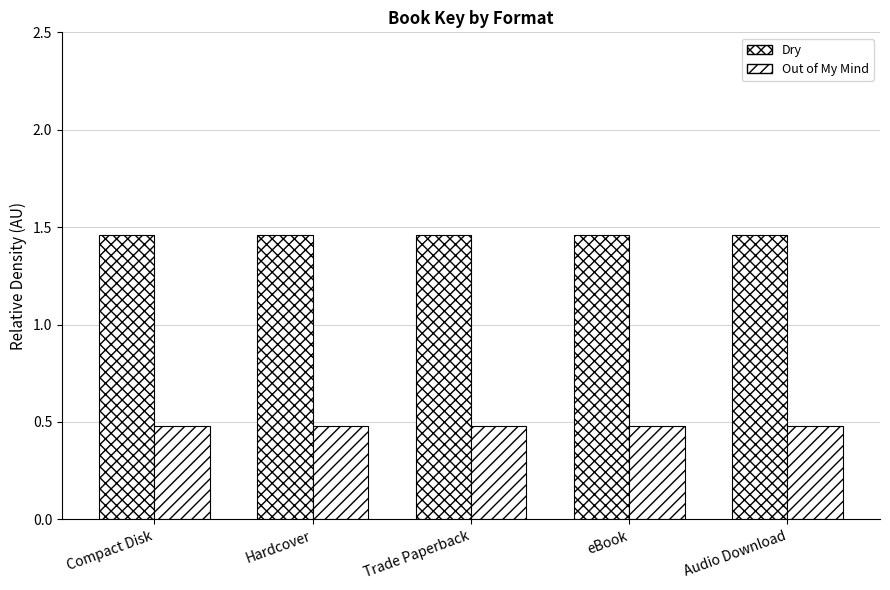

Does the chart contain any negative values?

No